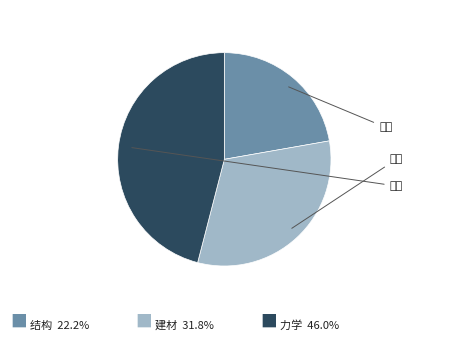

Is there any slice that represents more than half of the pie?

No